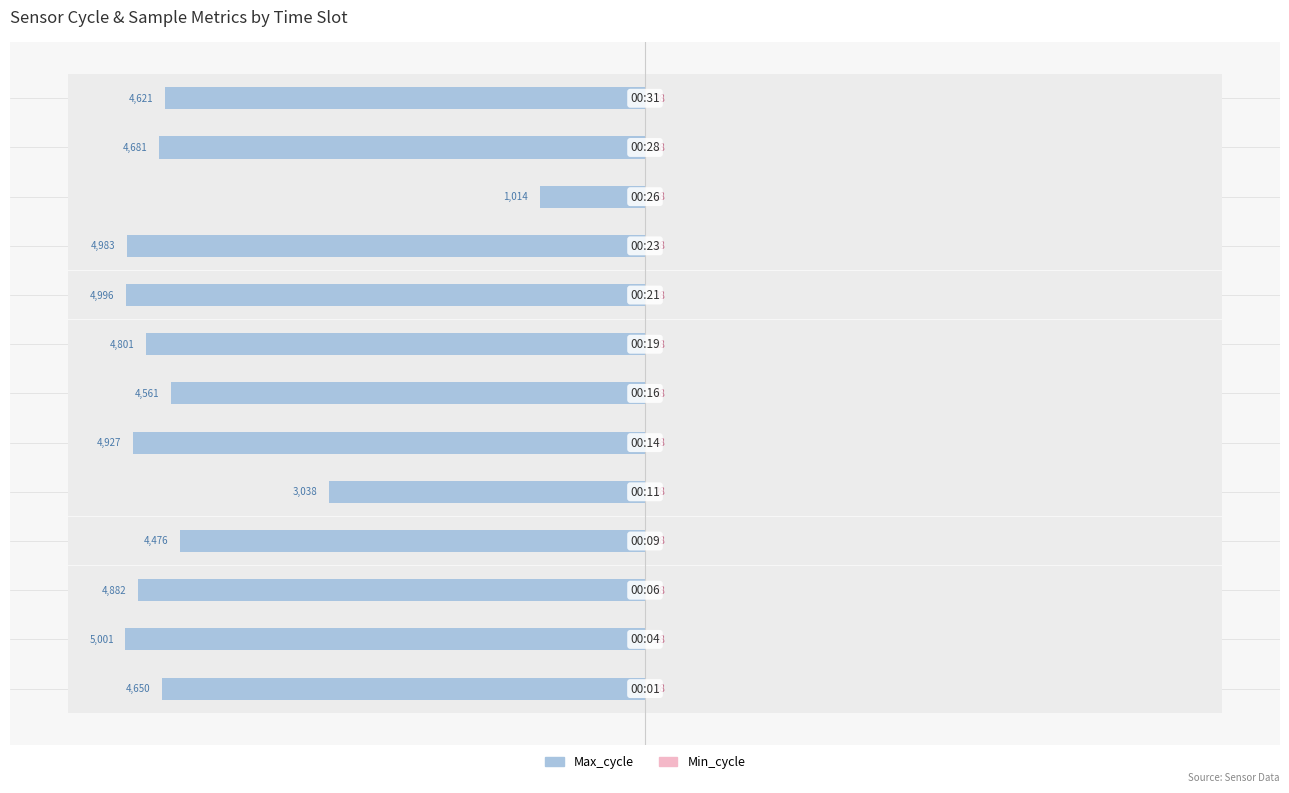

What is the maximum value for Min_cycle?

0.5